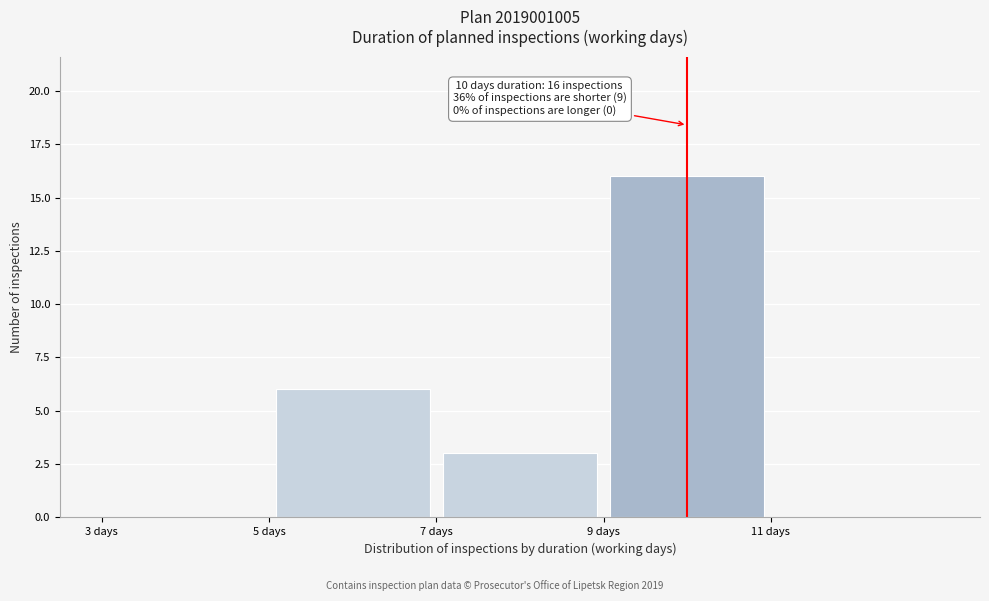

Which range on the x-axis has the tallest bar?

9 to 11